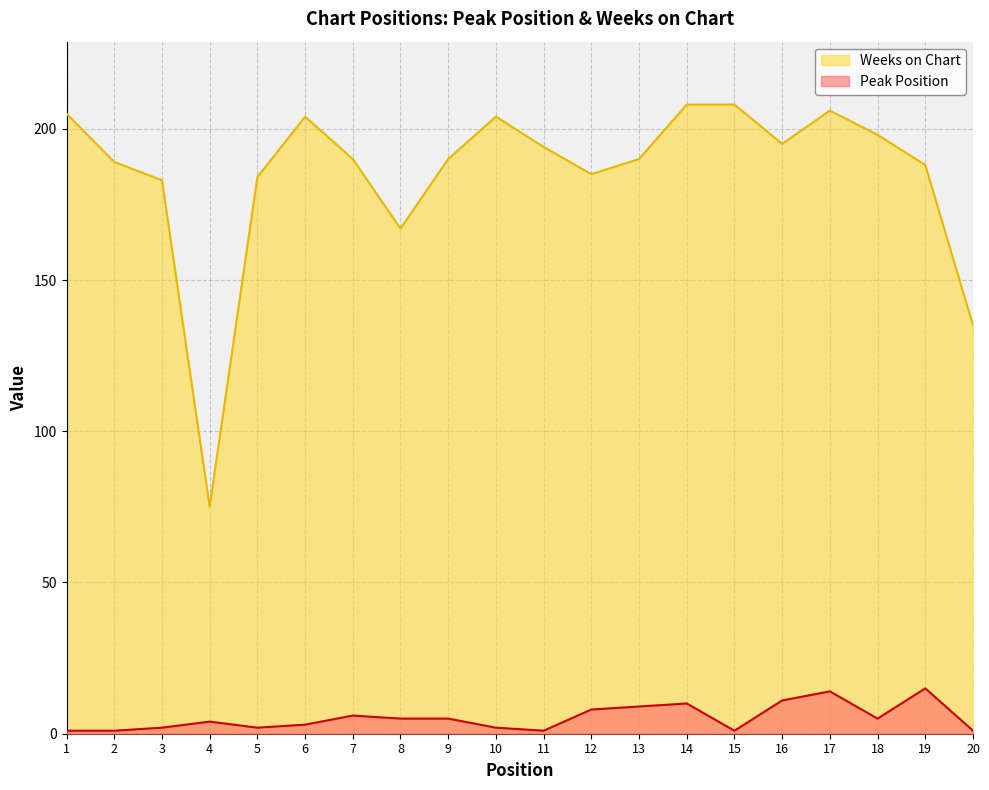

Reading left to right, what are all the values shown in this chart?

Peak Position: 1	1	2	4	2	3	6	5	5	2	1	8	9	10	1	11	14	5	15	1
Weeks on Chart: 205	189	183	75	184	204	190	167	190	204	194	185	190	208	208	195	206	198	188	135